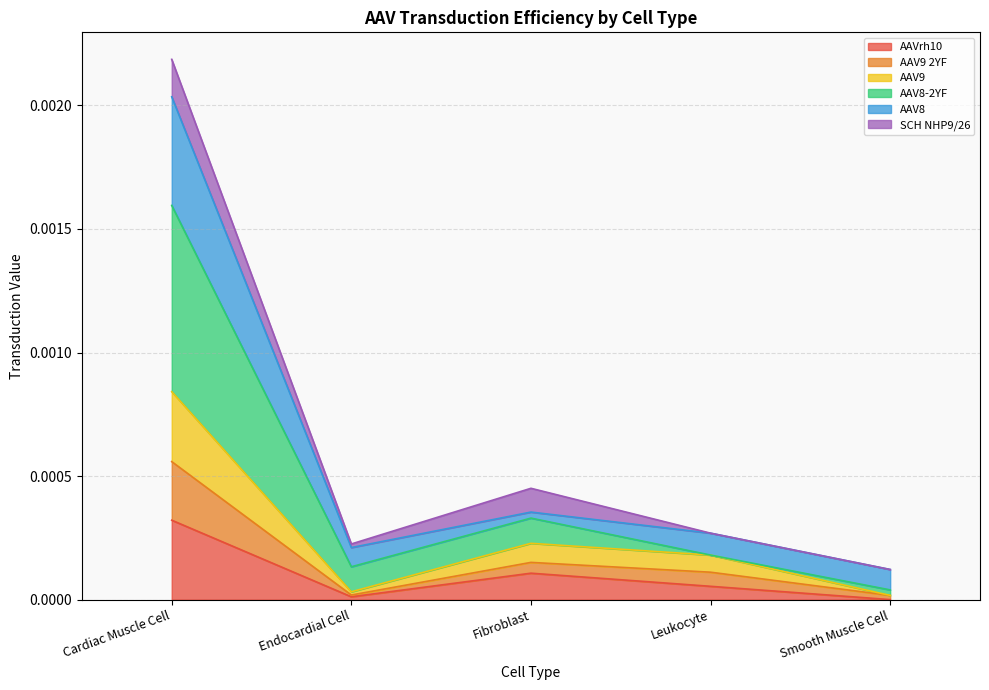

What is the label of the 2nd point from the left?

Endocardial Cell